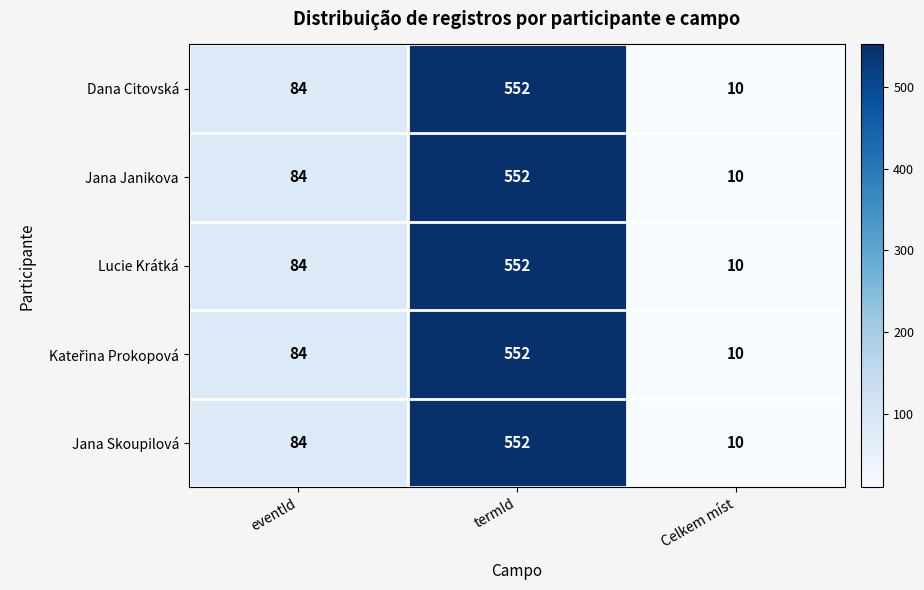

At how many categories does at least one series exceed 120?

1